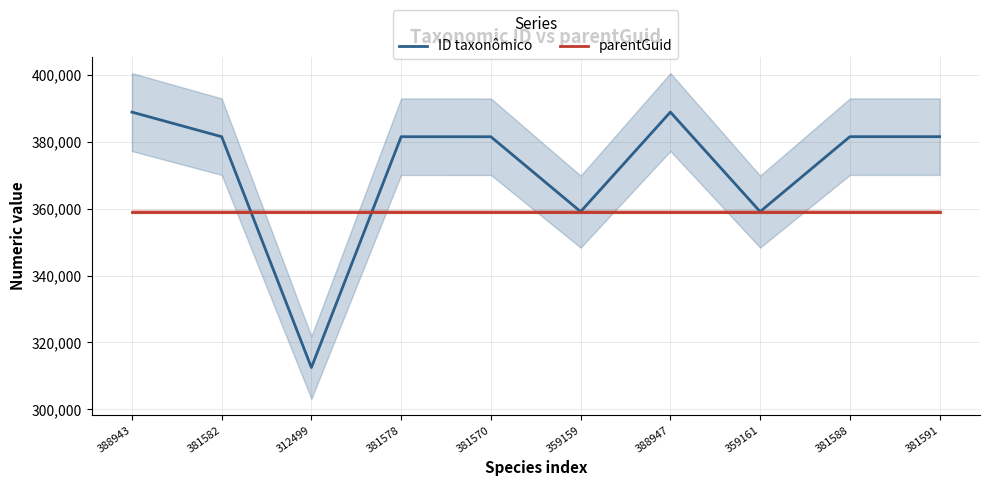

Rank the series by their maximum value, from highest to lowest.

ID taxonômico, parentGuid